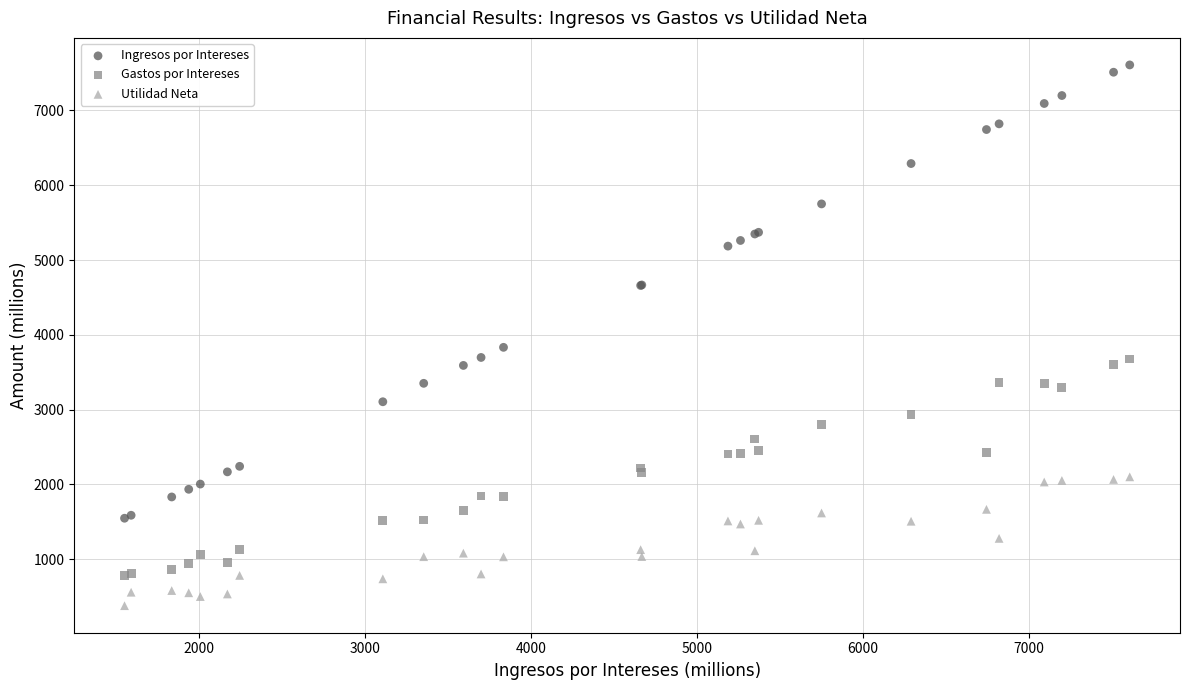

Across all series, what Y value is closest to 3994?

3833.3